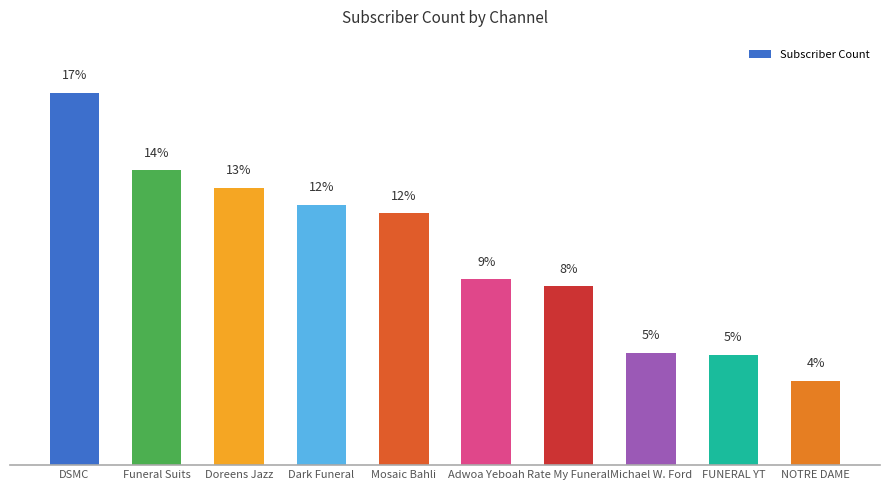

Reading right to left, extract all data points from this chart.

23800	31200	31600	50400	52400	71000	73500	78300	83200	105000